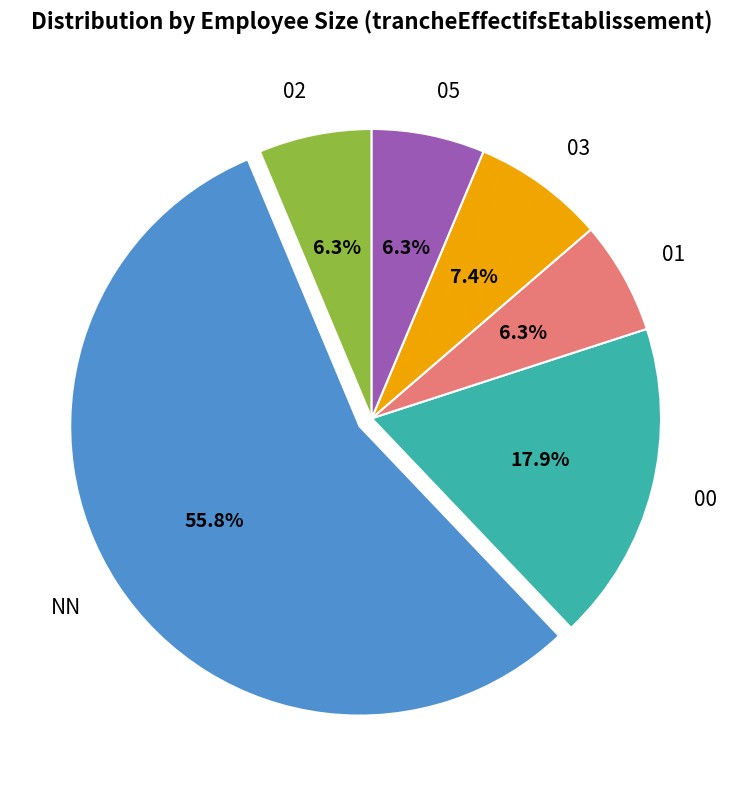

To the nearest percent, what is the combined percentage of NN and 01?

62%